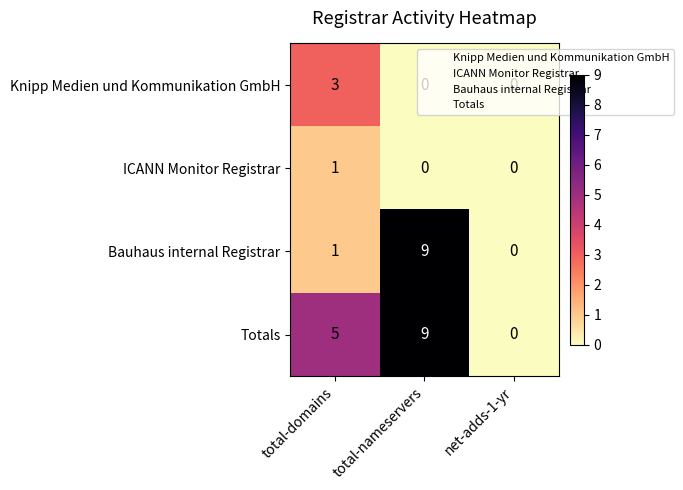

How many data points does each series have?

3